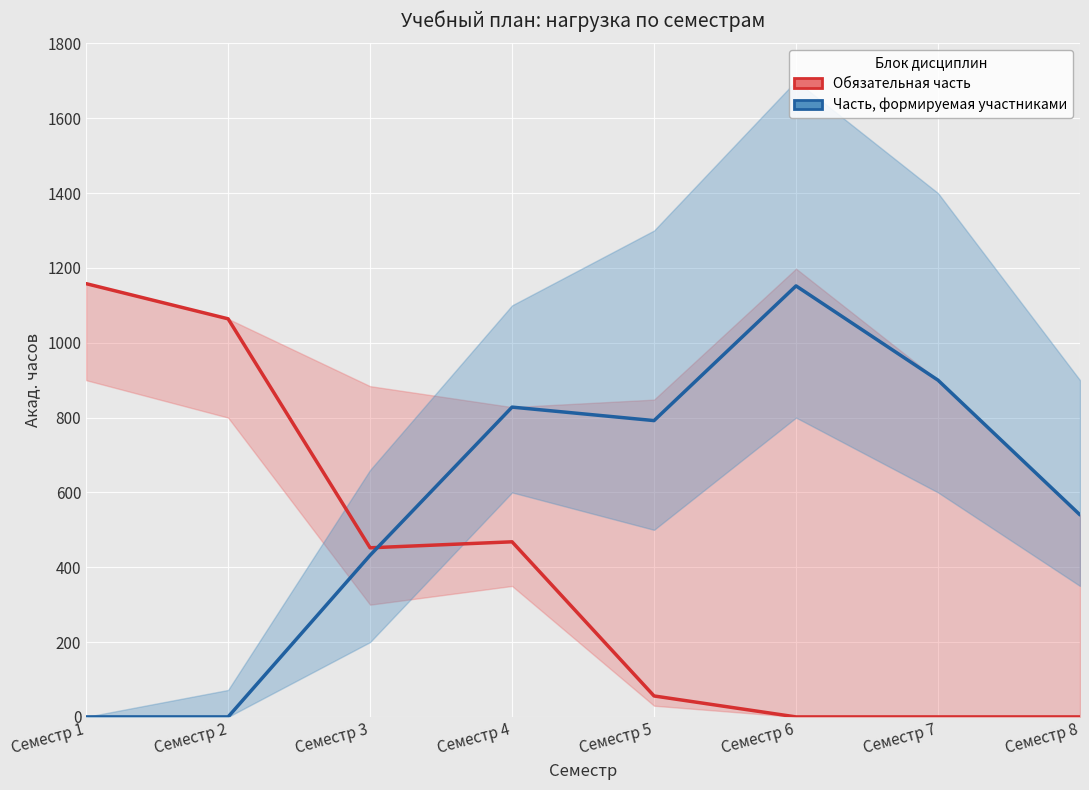

What are all the series names shown in the legend?

Обязательная часть, Часть, формируемая участниками